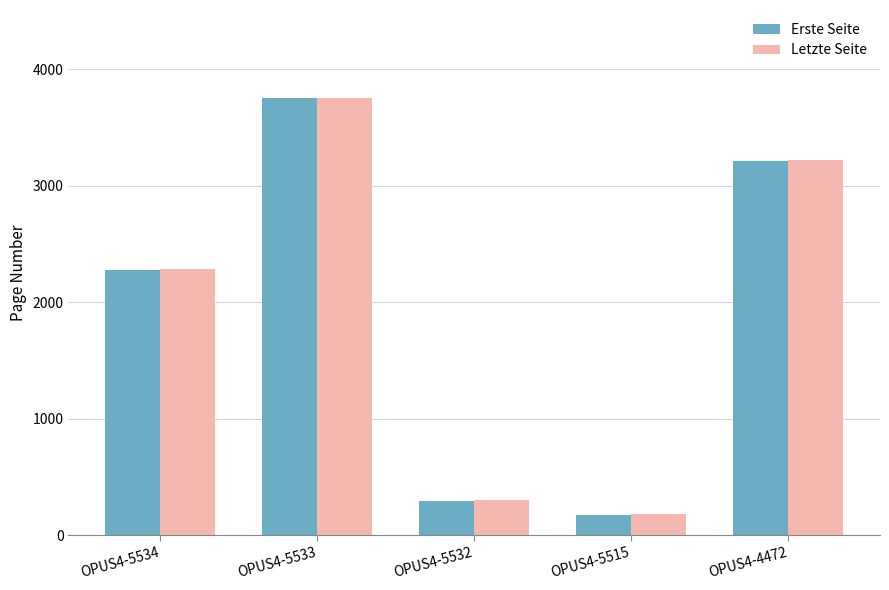

Is it true that Erste Seite equals 1051 at OPUS4-5534?

False